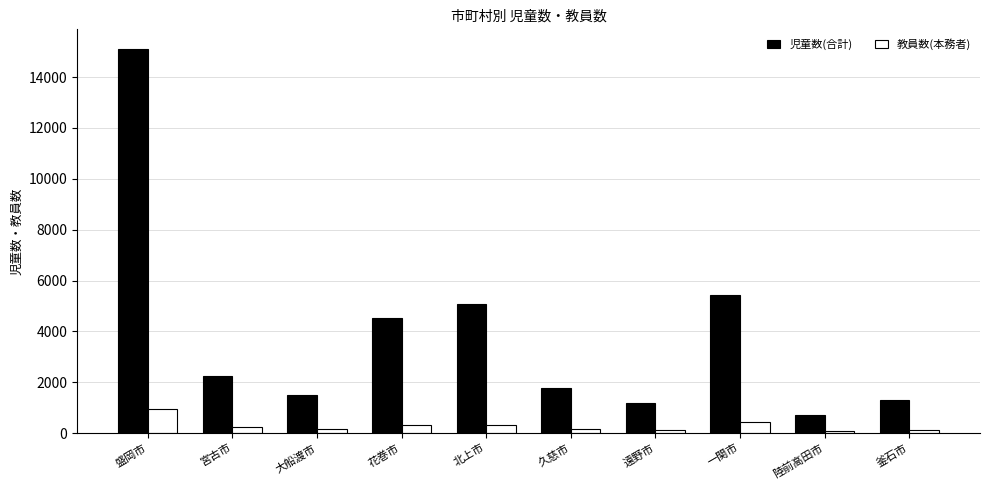

The value of 児童数(合計) at 釜石市 is 765. True or false?

False